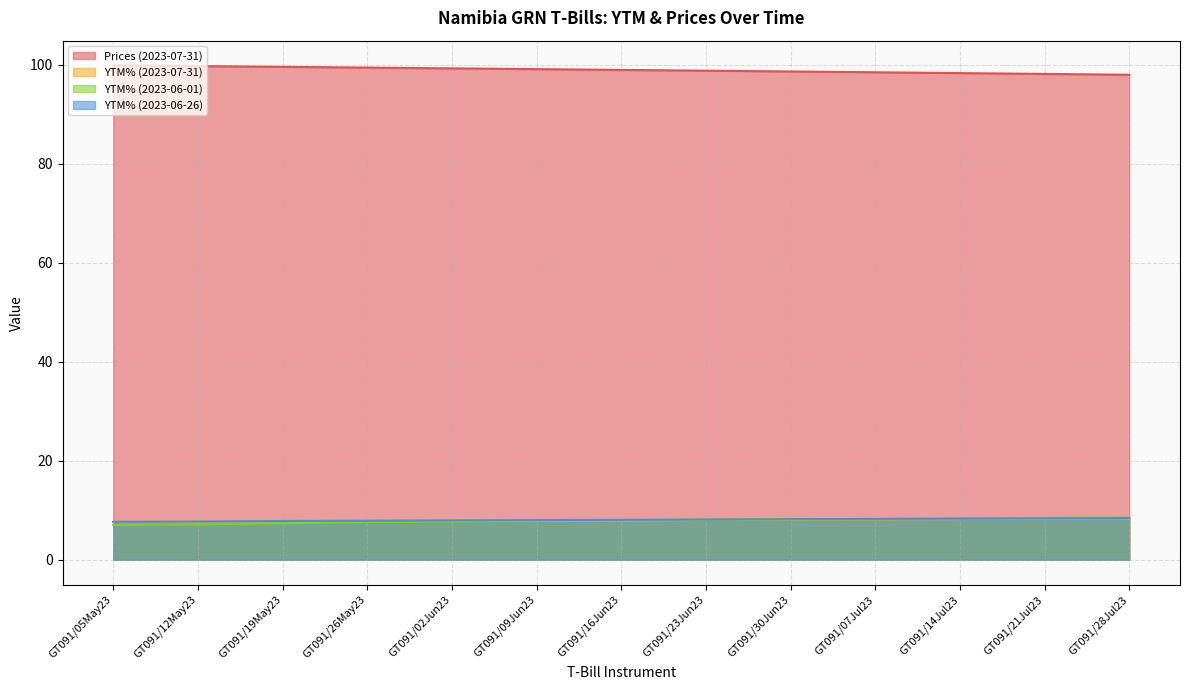

Reading left to right, list all the values displayed in this chart.

Prices (2023-07-31): 99.9	99.8	99.6	99.5	99.3	99.2	99.0	98.8	98.7	98.5	98.4	98.2	98.0
YTM% (2023-07-31): 7.6	7.7	7.7	7.8	7.9	7.9	8.0	8.0	8.1	8.2	8.2	8.3	8.4
YTM% (2023-06-01): 7.1	7.2	7.4	7.6	7.7	7.8	7.9	8.0	8.1	8.3	8.4	8.5	8.5
YTM% (2023-06-26): 7.7	7.7	7.8	7.9	8.0	8.0	8.1	8.1	8.2	8.3	8.3	8.4	8.4